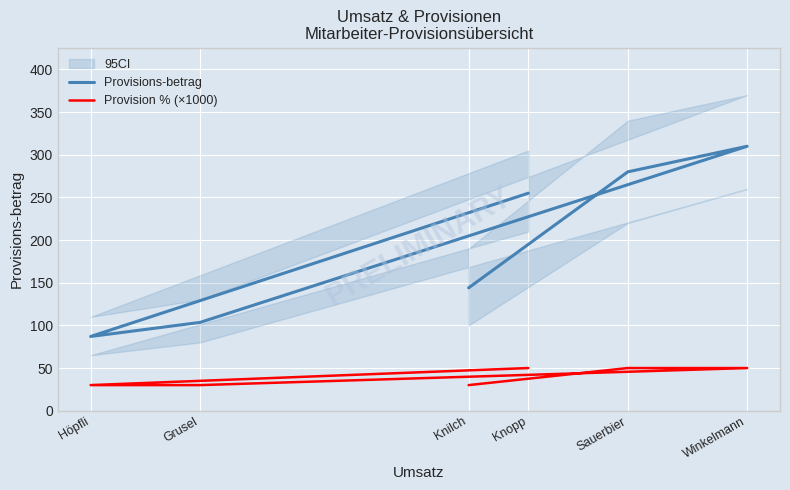

Reading left to right, transcribe all the data shown in this chart.

Provisions-betrag: Knilch=144.0	Sauerbier=280.0	Winkelmann=310.0	Grusel=103.5	Höpfli=87.0	Knopp=255.0
Provision % (×1000): Knilch=30.0	Sauerbier=50.0	Winkelmann=50.0	Grusel=30.0	Höpfli=30.0	Knopp=50.0